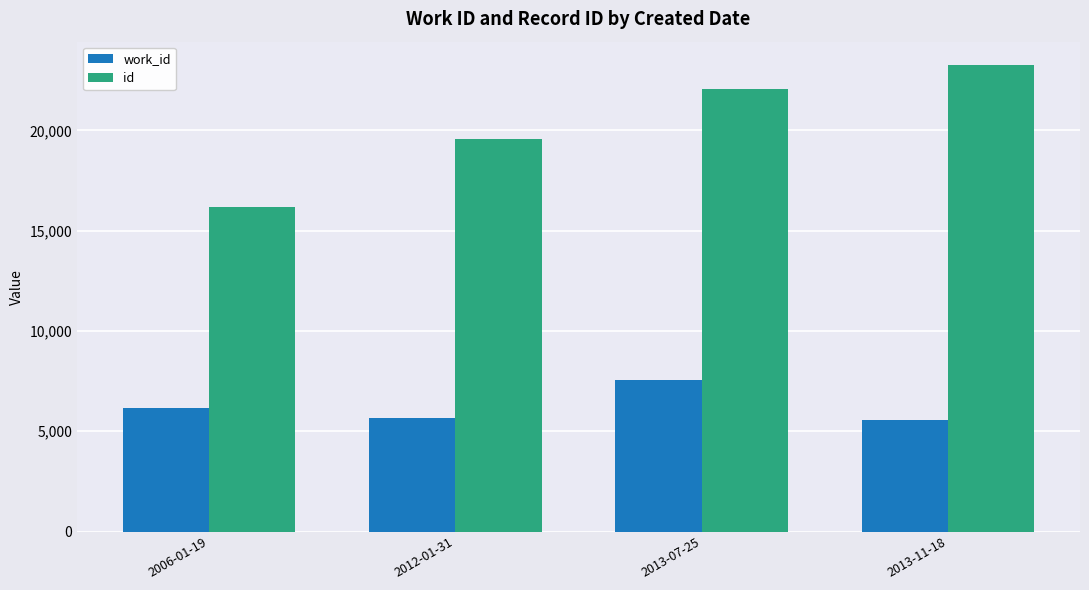

What is the total value across all series at 2012-01-31?

25207